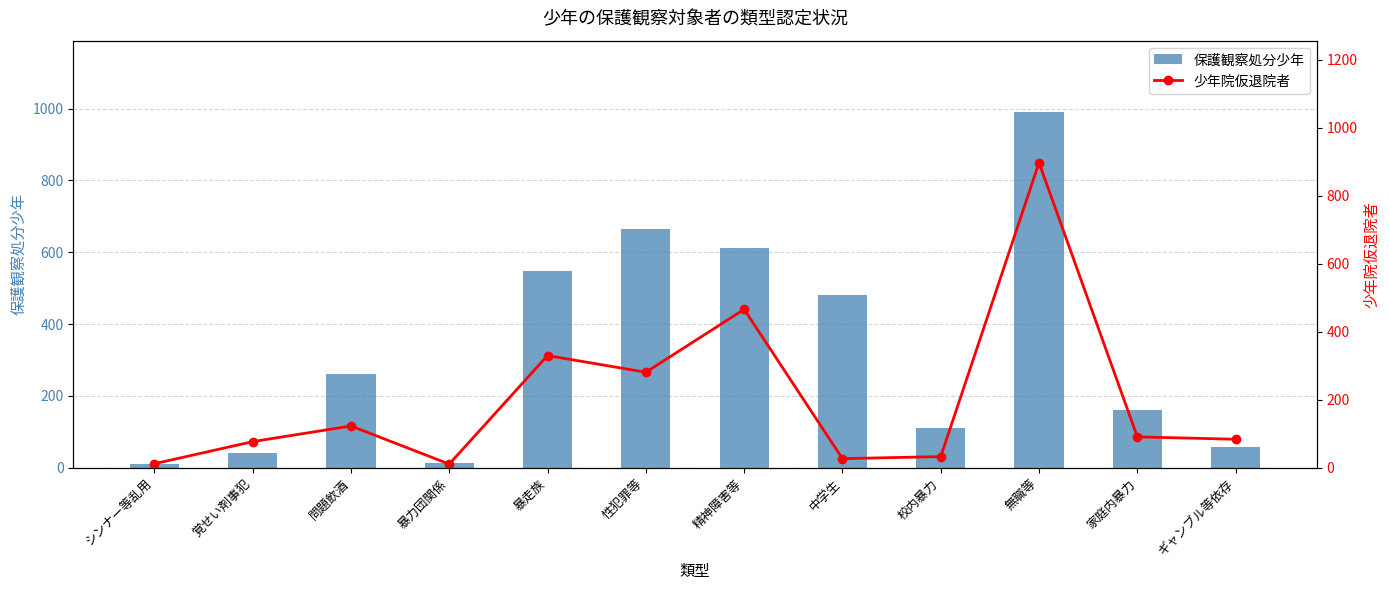

What is the label of the 2nd bar from the right?

家庭内暴力